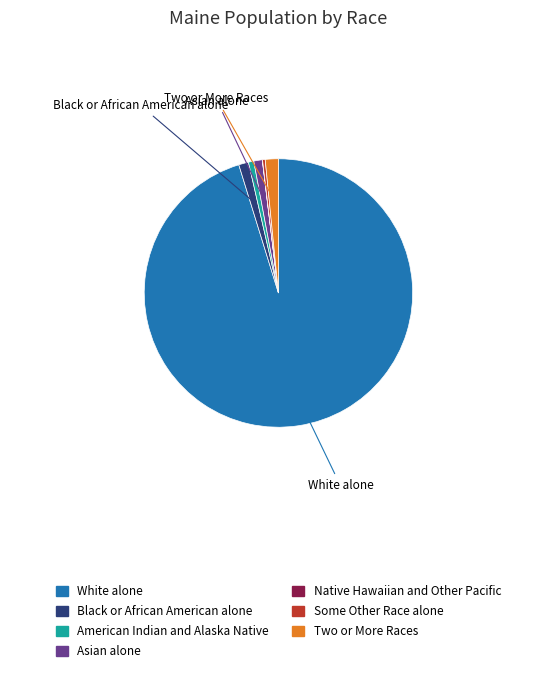

Which slice is the largest?

White alone